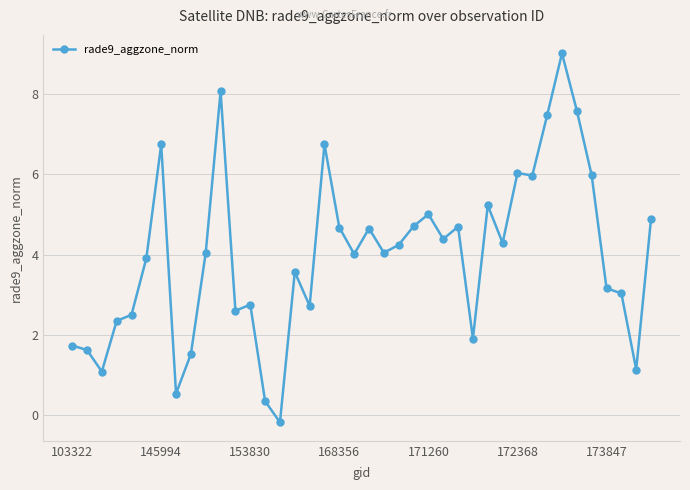

What is the greatest value displayed?

9.0